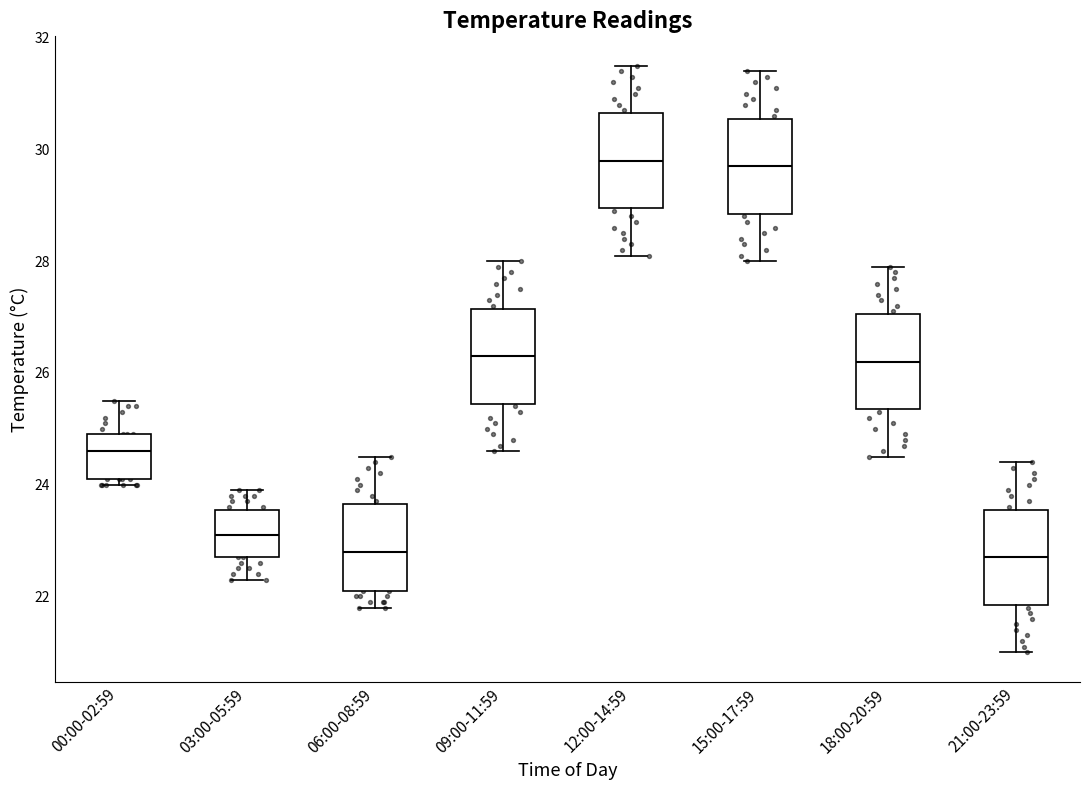

Reading left to right, transcribe this box plot: for each box, give where its median line is, the range the box spans, and where its two whiskers end, as read against the y-axis. The values are not printed on the chart, so give them approximately, as read against the axis.

00:00-02:59: median 24.6, box 24.2 to 25.0, whiskers 24.0 to 25.6
03:00-05:59: median 23.2, box 22.8 to 23.6, whiskers 22.4 to 24.0
06:00-08:59: median 22.8, box 22.2 to 23.6, whiskers 21.8 to 24.6
09:00-11:59: median 26.4, box 25.4 to 27.2, whiskers 24.6 to 28.0
12:00-14:59: median 29.8, box 29.0 to 30.6, whiskers 28.2 to 31.6
15:00-17:59: median 29.8, box 28.8 to 30.6, whiskers 28.0 to 31.4
18:00-20:59: median 26.2, box 25.4 to 27.0, whiskers 24.6 to 28.0
21:00-23:59: median 22.8, box 21.8 to 23.6, whiskers 21.0 to 24.4